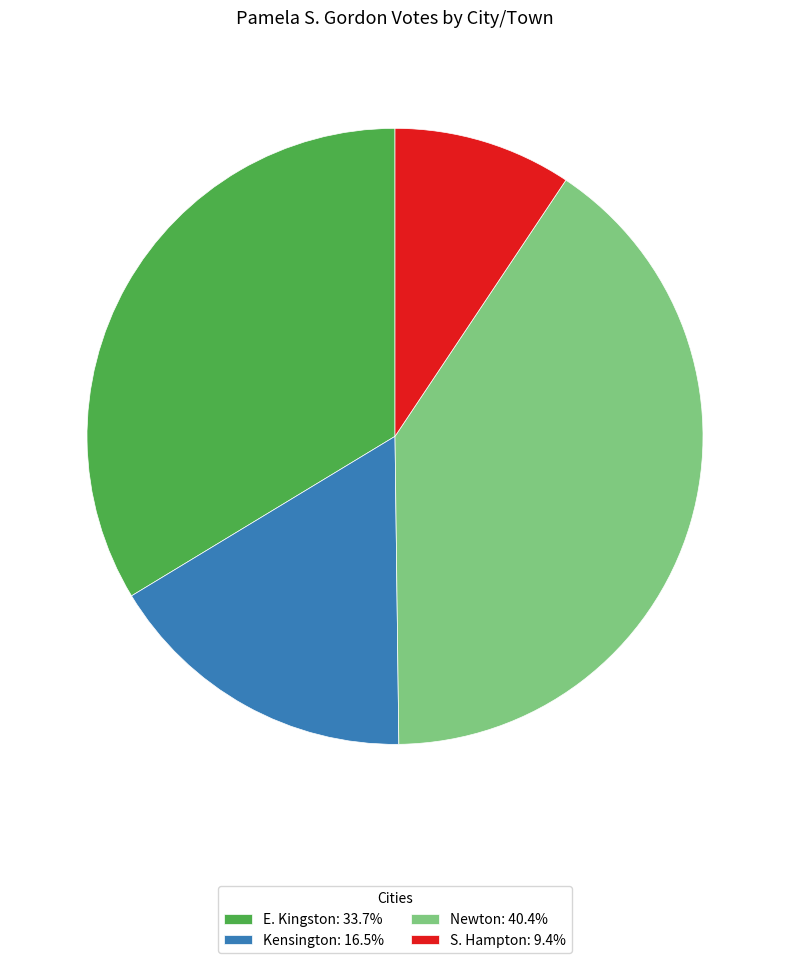

Do S. Hampton: 9.4% and Kensington: 16.5% together represent more than half of the pie?

No